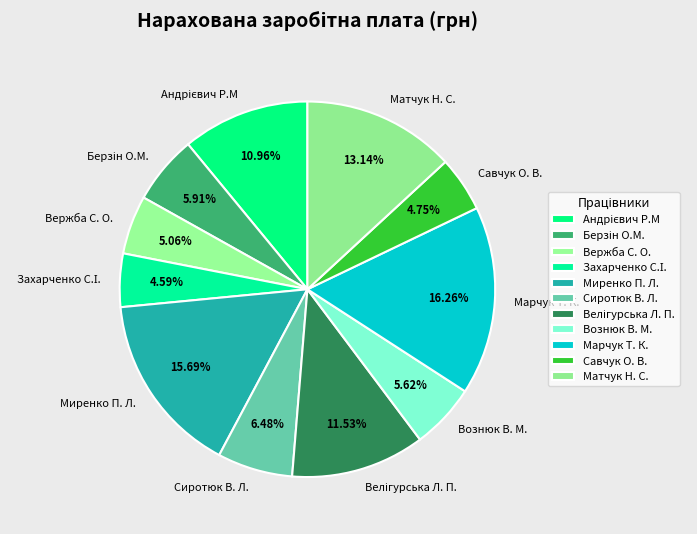

True or false: Сиротюк В. Л. accounts for 6% of the total.

True